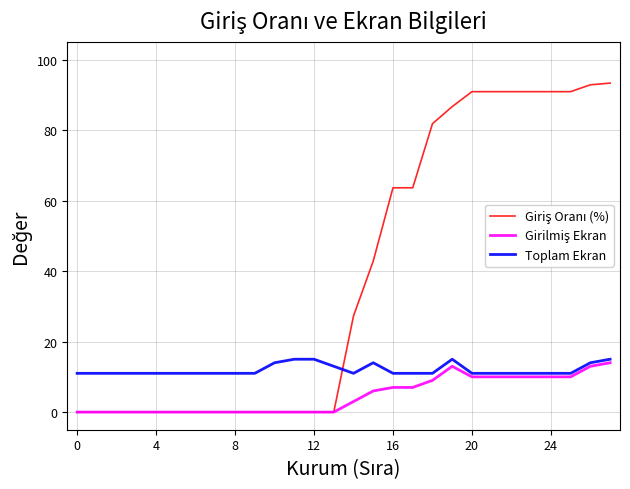

Does the chart display data point markers on the line(s)?

No